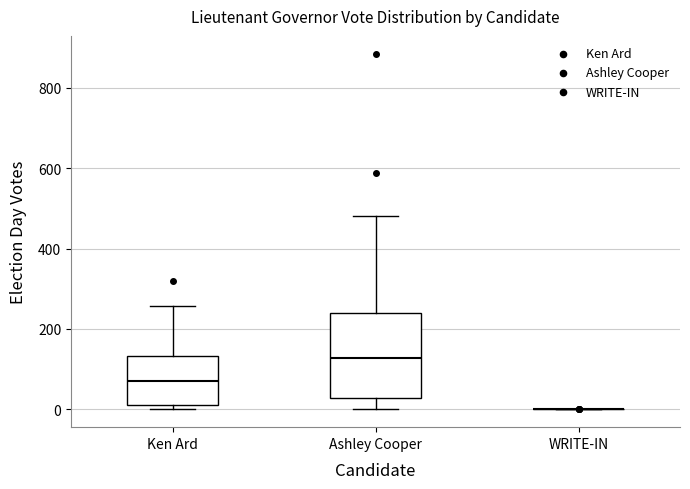

Reading left to right, transcribe this box plot: for each box, give where its median line is, the range the box spans, and where its two whiskers end, as read against the y-axis. The values are not printed on the chart, so give them approximately, as read against the axis.

Ken Ard: median 80, box 20 to 140, whiskers 0 to 260
Ashley Cooper: median 120, box 20 to 240, whiskers 0 to 480
WRITE-IN: box collapsed to a line at 0, whiskers 0 to 0